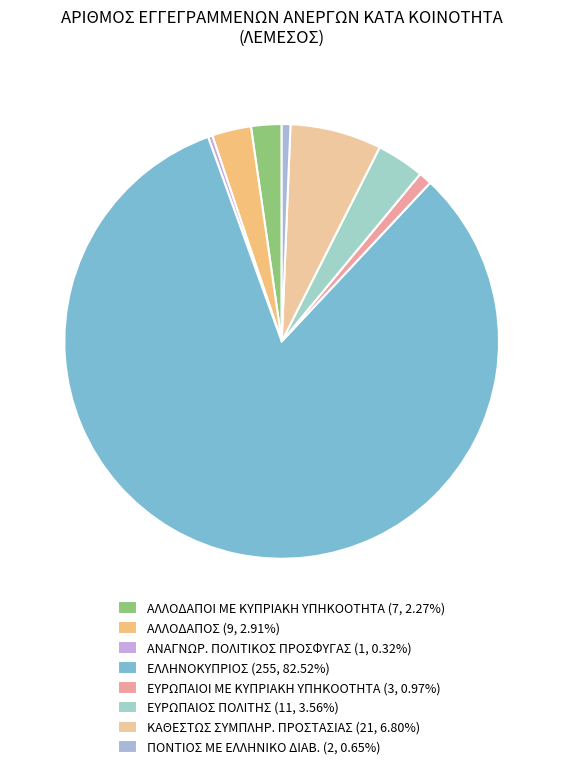

What percentage is the ΕΥΡΩΠΑΙΟΣ ΠΟΛΙΤΗΣ slice, to the nearest percent?

4%